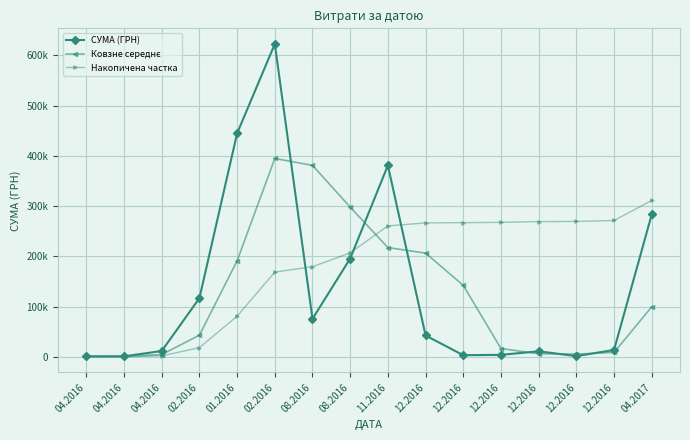

Is this an area chart (filled region under the line)?

No